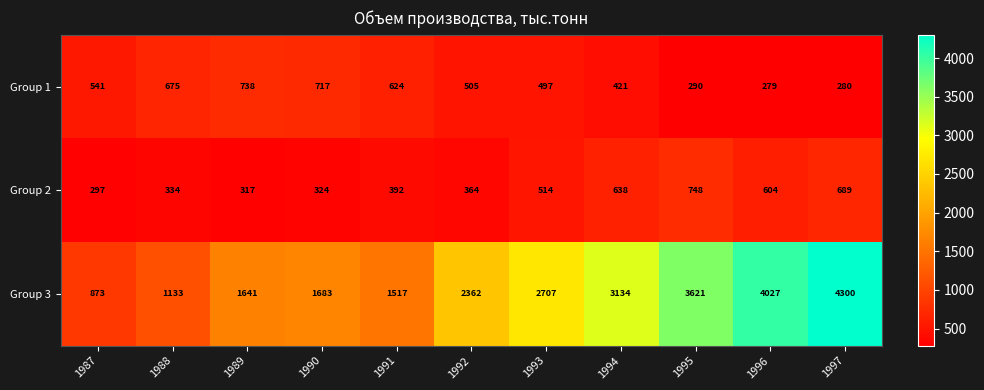

At 1988, list the series in order from smallest to largest.

Group 2, Group 1, Group 3